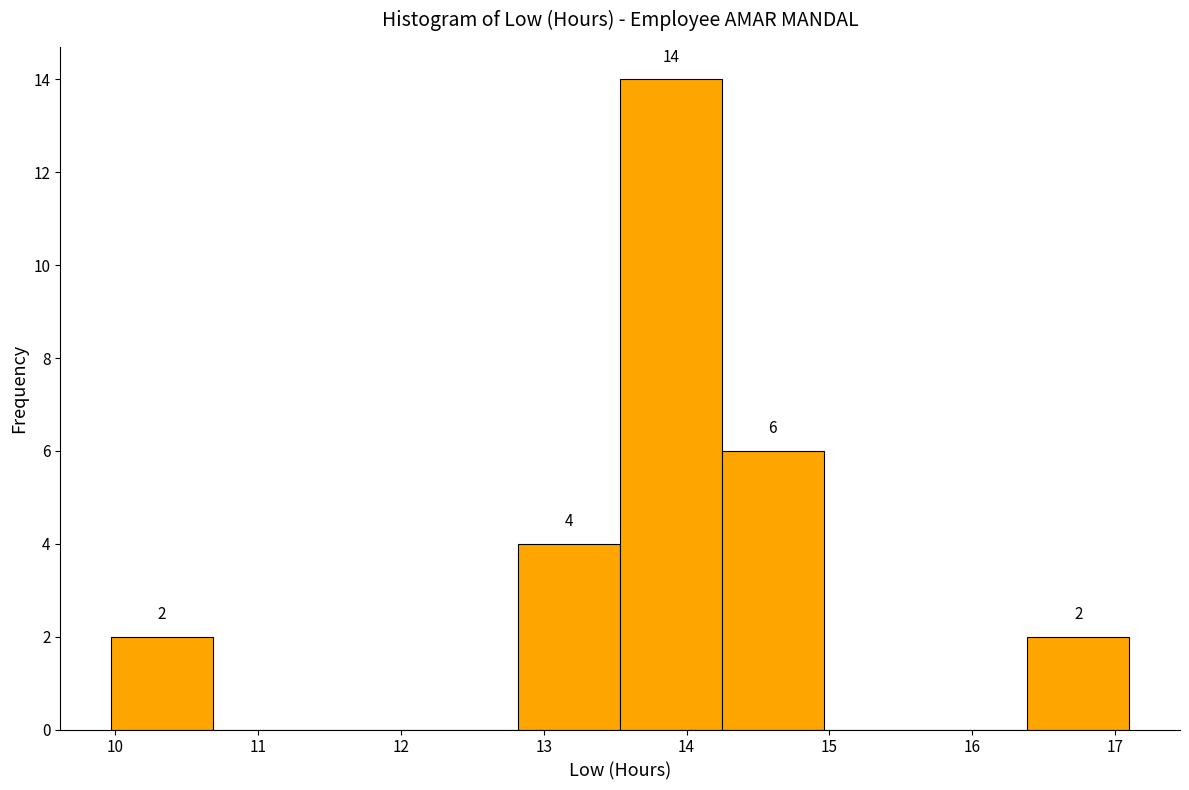

Over which range of the x-axis is the bar tallest?

13.5 to 14.2